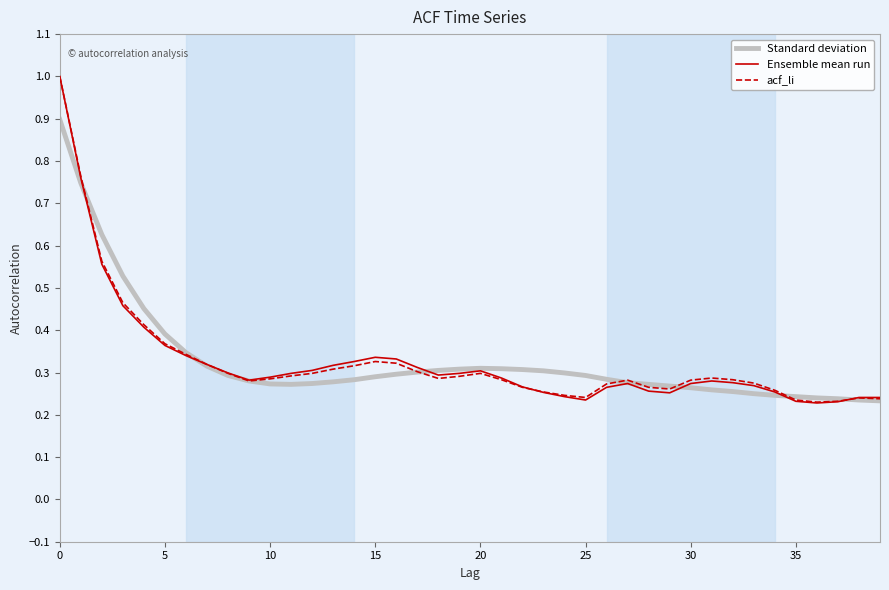

What is the highest value of the Ensemble mean run series?

1.0